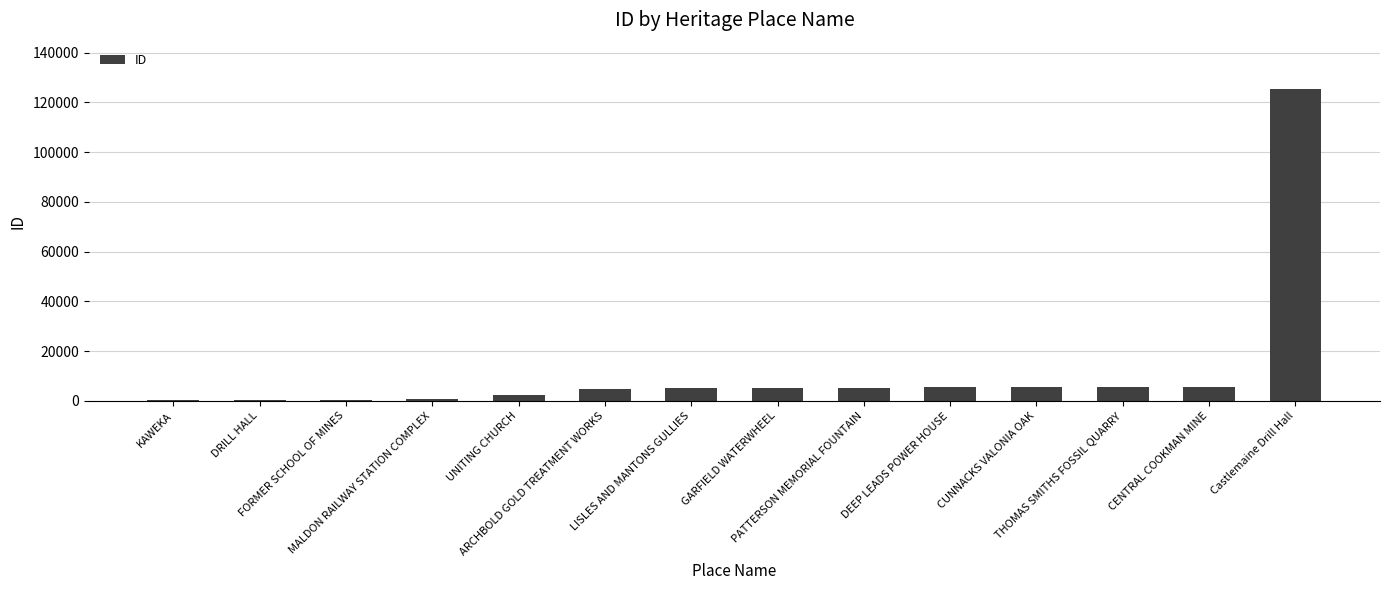

Are the bars grouped side by side (vs. stacked)?

No